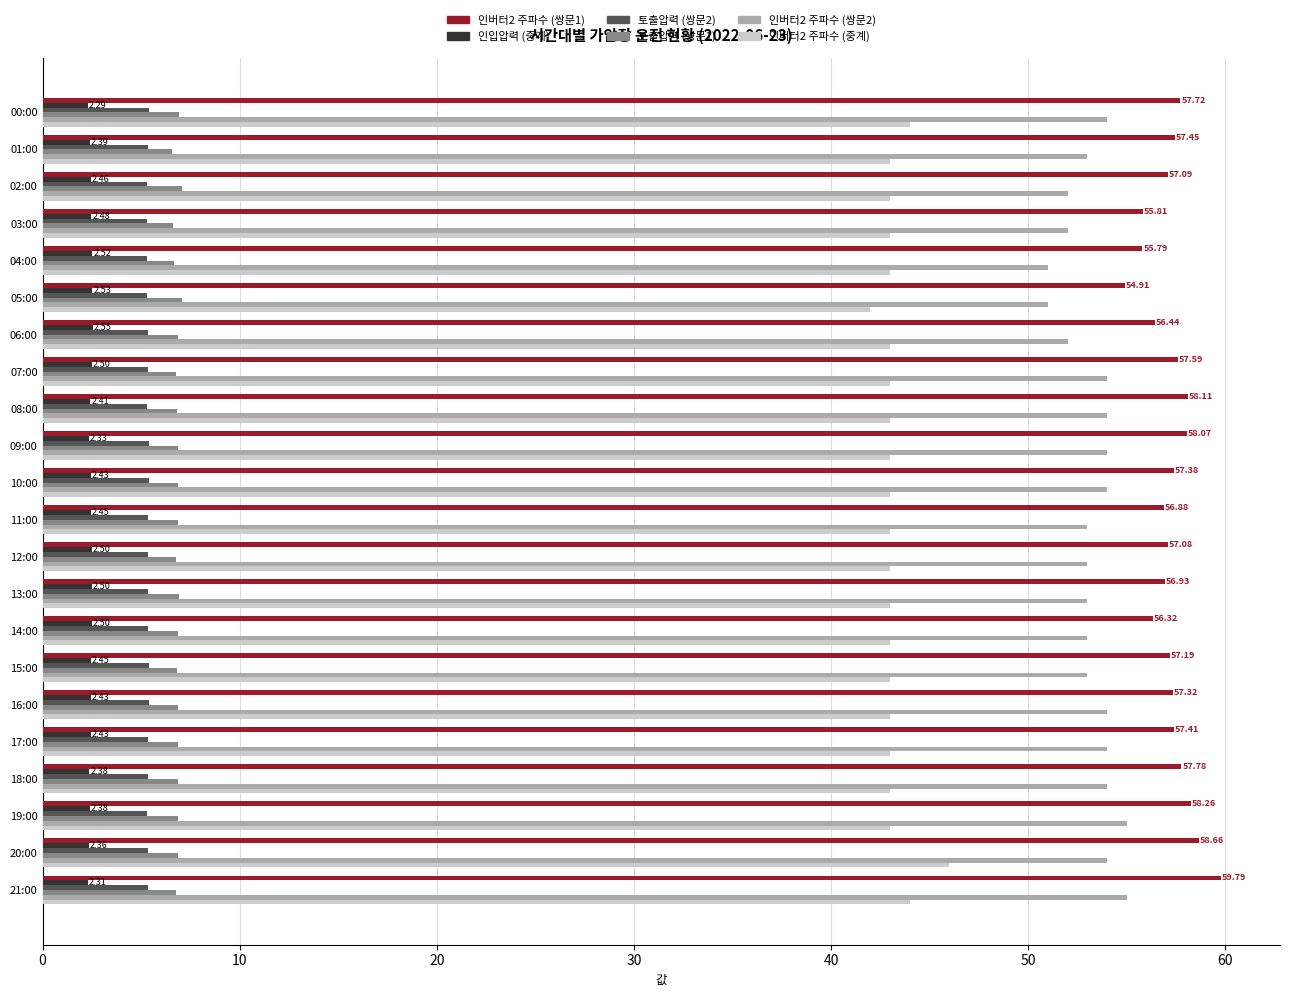

Which series has the largest total across all categories?

인버터2 주파수 (쌍문1)